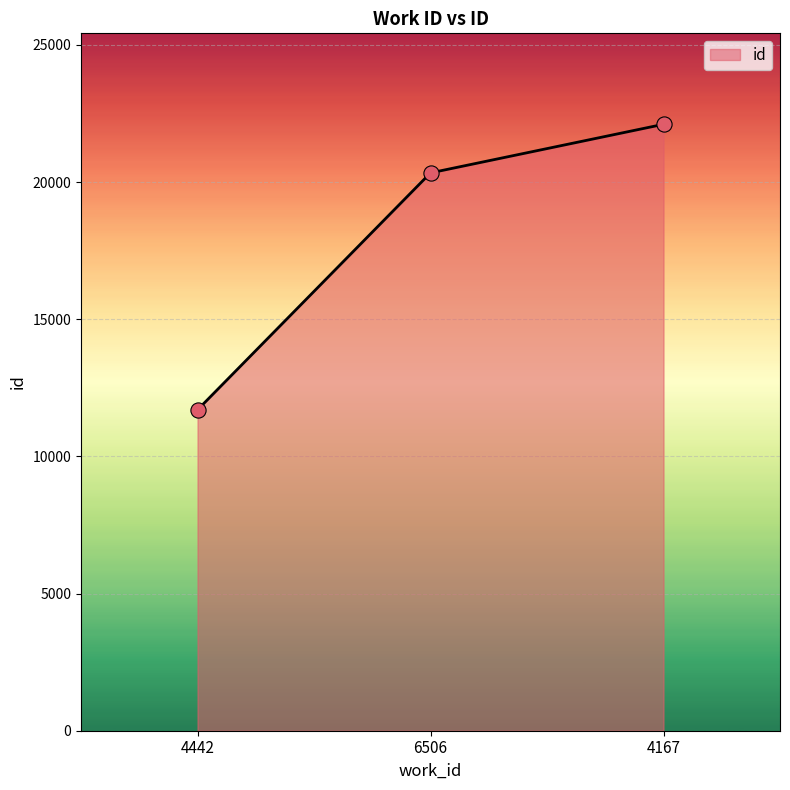

What is the change in value from 6506 to 4167?

+1771